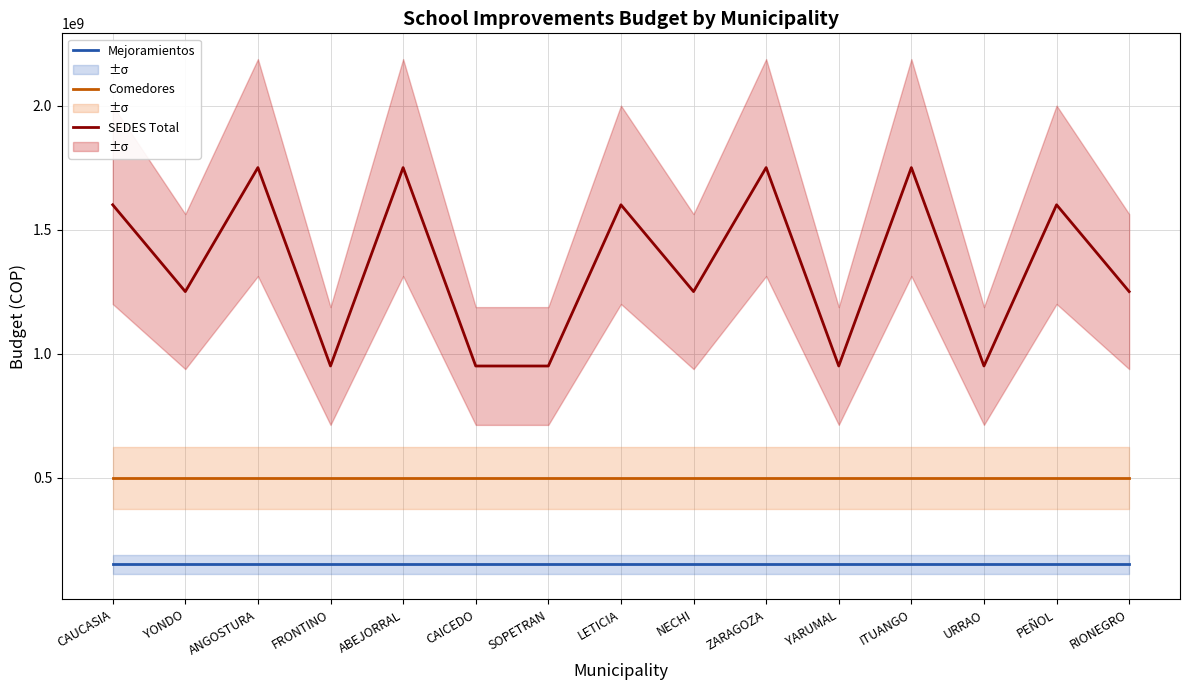

Is the value of SEDES Total at SOPETRAN greater than the value of Mejoramientos at YARUMAL?

Yes